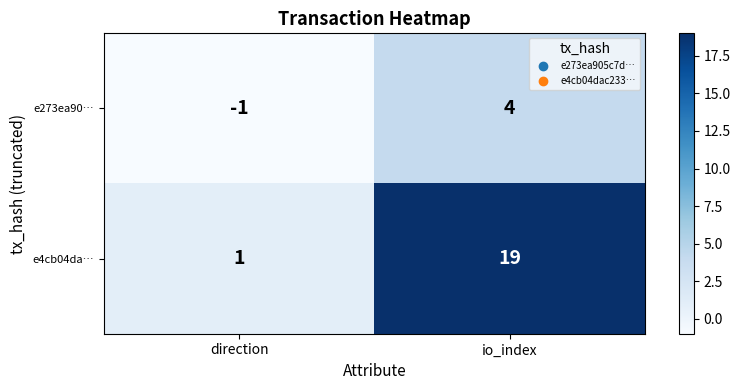

Reading left to right, what are all the values shown in this chart?

e273ea90…: -1	4
e4cb04da…: 1	19